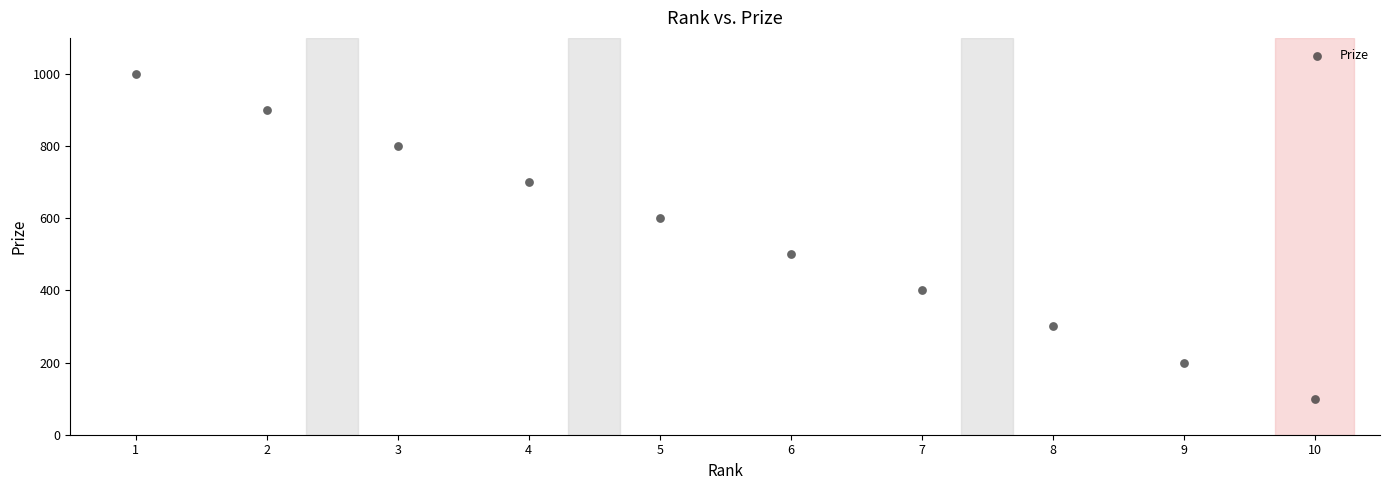

What is the average Y value?

550